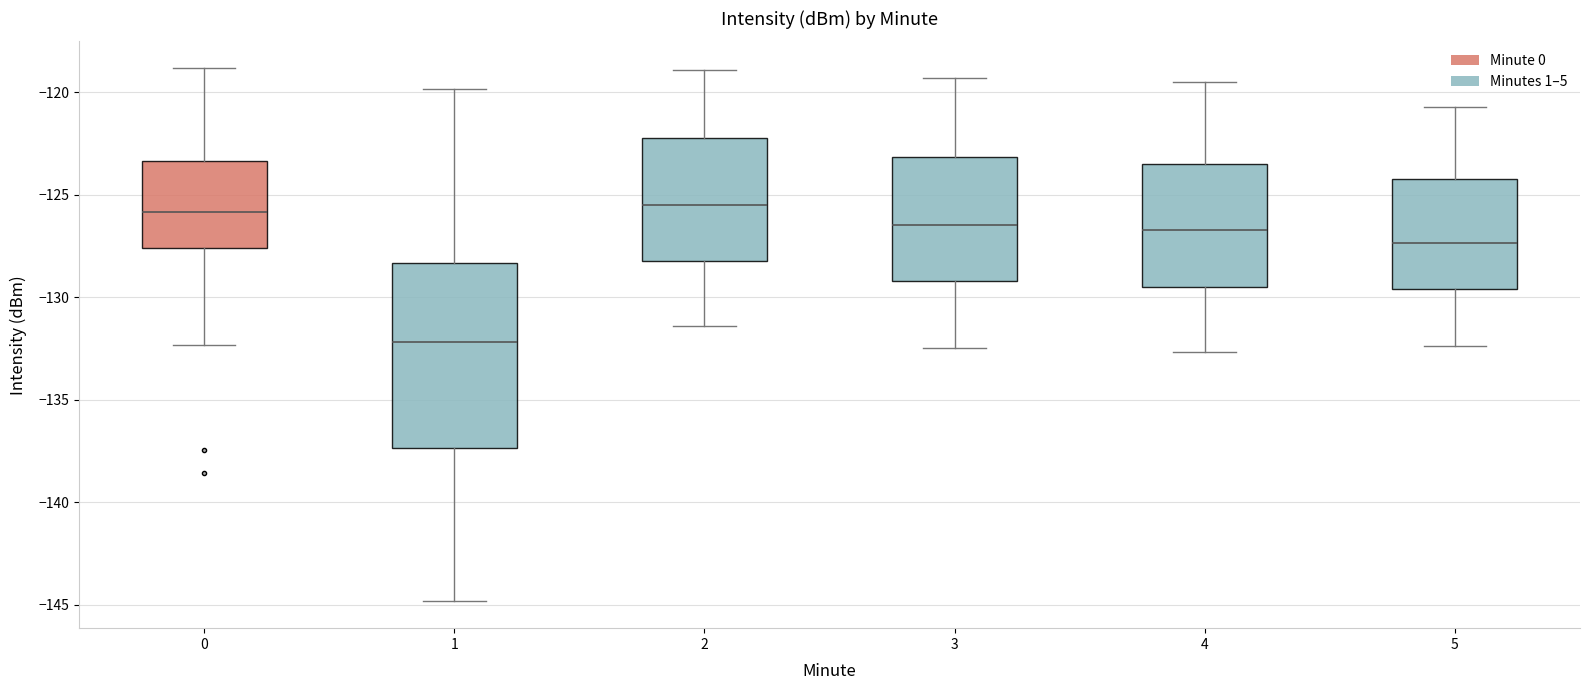

Reading left to right, transcribe this box plot: for each box, give where its median line is, the range the box spans, and where its two whiskers end, as read against the y-axis. The values are not printed on the chart, so give them approximately, as read against the axis.

0: median -126.0, box -127.5 to -123.5, whiskers -132.5 to -119.0
1: median -132.0, box -137.5 to -128.5, whiskers -145.0 to -120.0
2: median -125.5, box -128.0 to -122.0, whiskers -131.5 to -119.0
3: median -126.5, box -129.0 to -123.0, whiskers -132.5 to -119.5
4: median -126.5, box -129.5 to -123.5, whiskers -132.5 to -119.5
5: median -127.5, box -129.5 to -124.0, whiskers -132.5 to -120.5